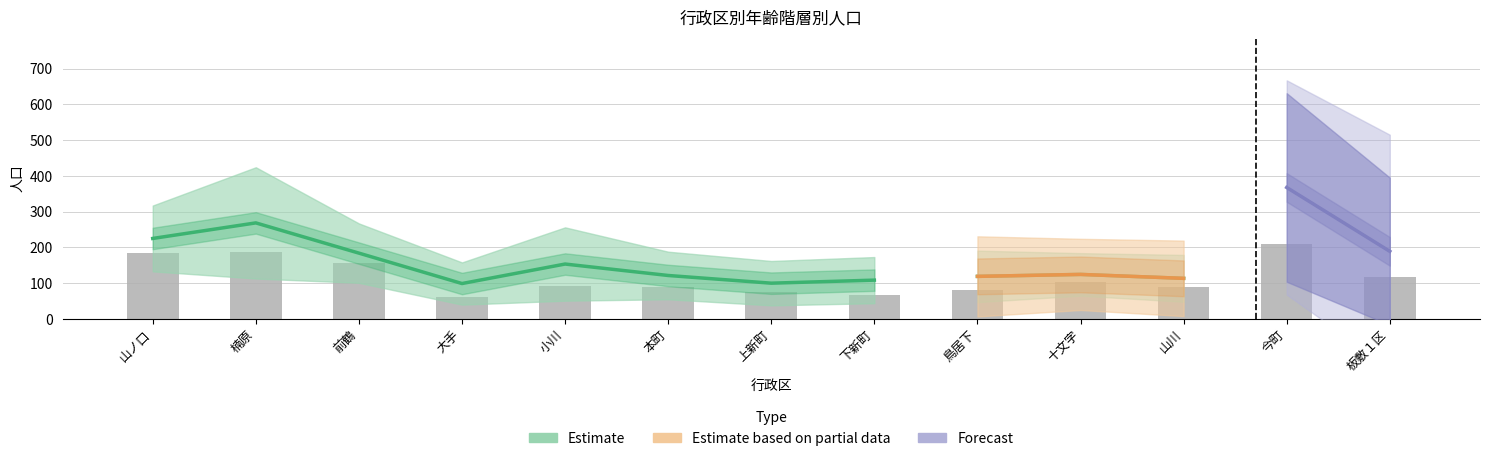

Read the ７５歳以上 value at 本町, to the nearest 10.

40